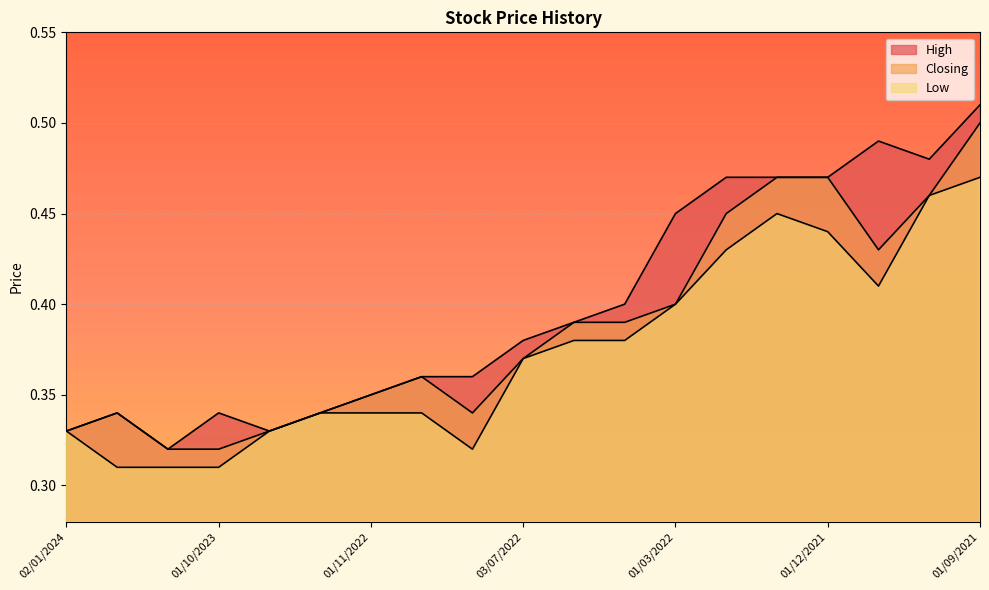

True or false: Closing and Low cross at least once.

False